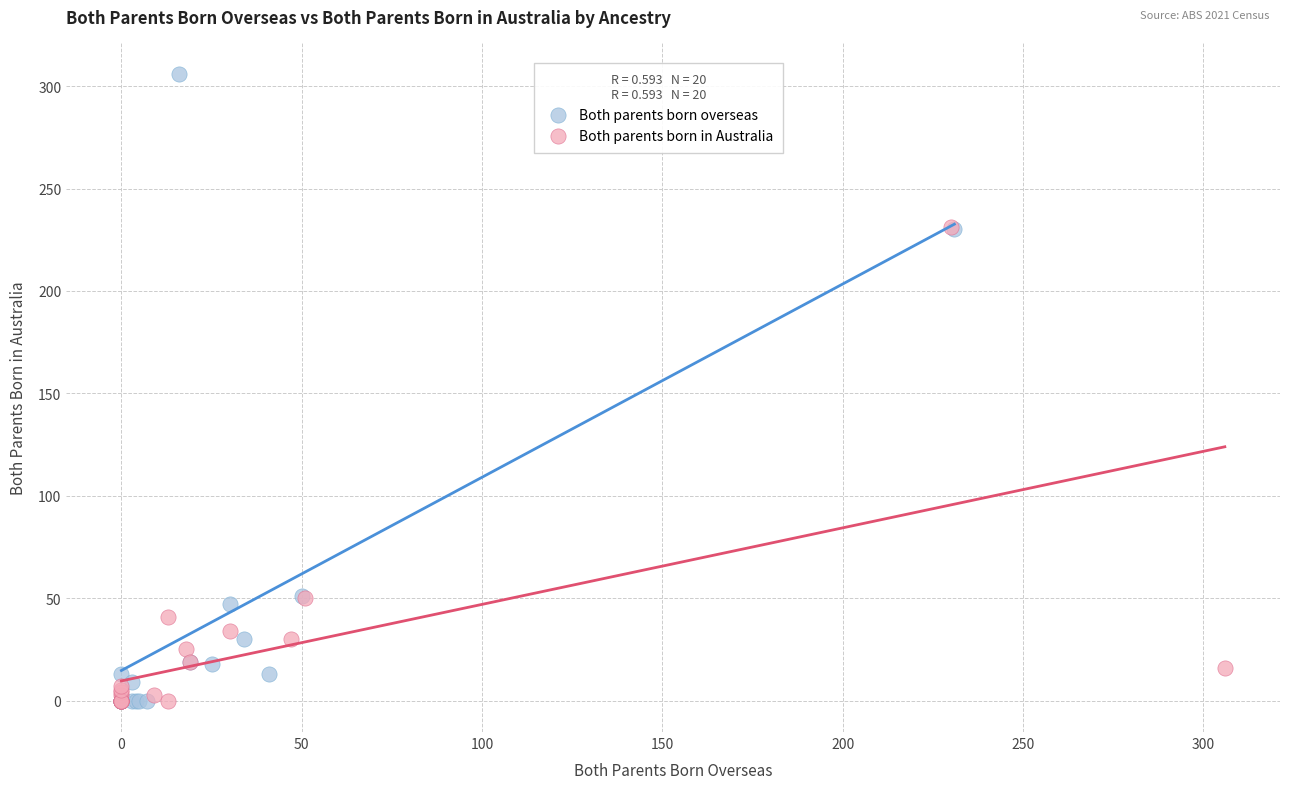

Which series has the largest Y range (max minus min)?

Both parents born overseas